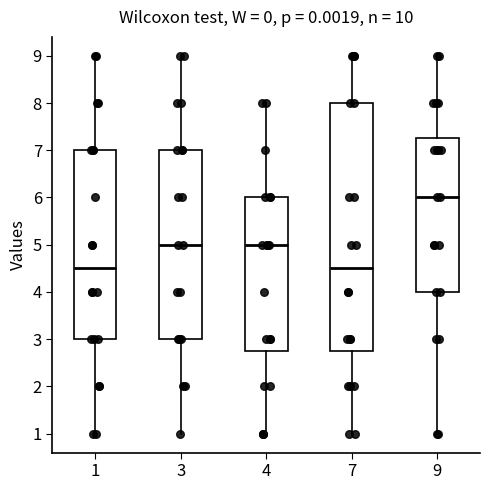

Where is the lower edge of the box at x = 7 on the y-axis? The values are not printed on the chart, so give them approximately, as read against the axis.

2.8